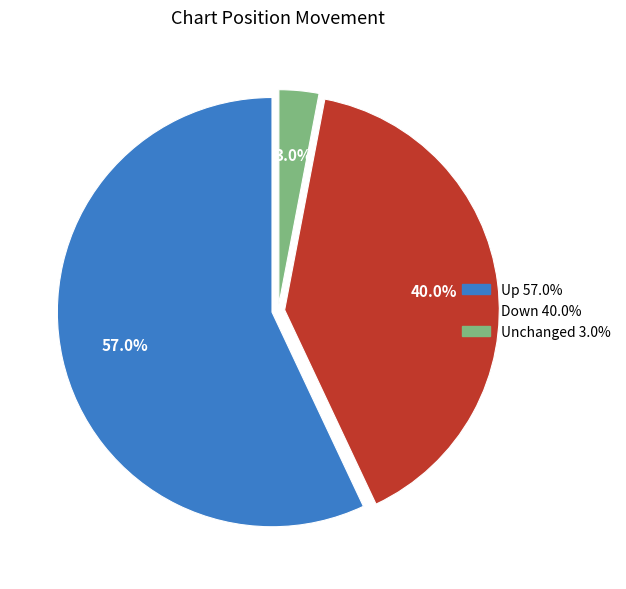

Combined, do Up 57.0% and Unchanged 3.0% account for over 50%?

Yes